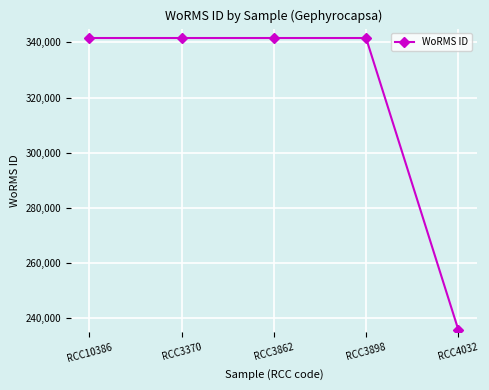

How many lines are shown in the chart?

1